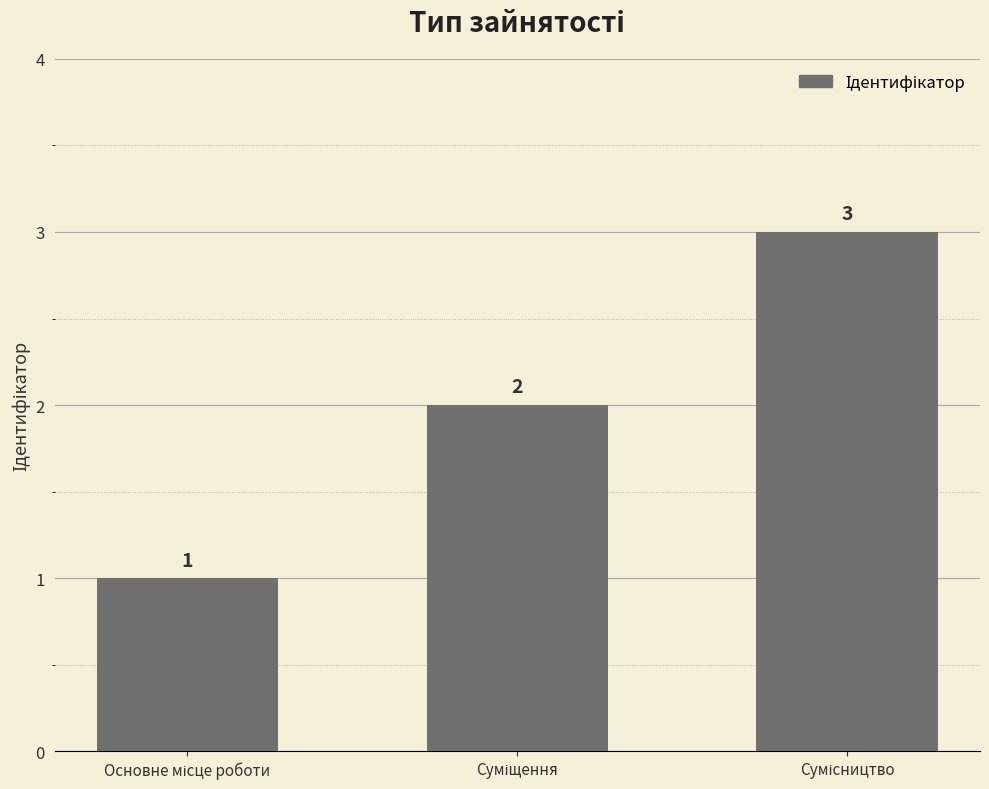

Reading left to right, list all the values displayed in this chart.

1	2	3